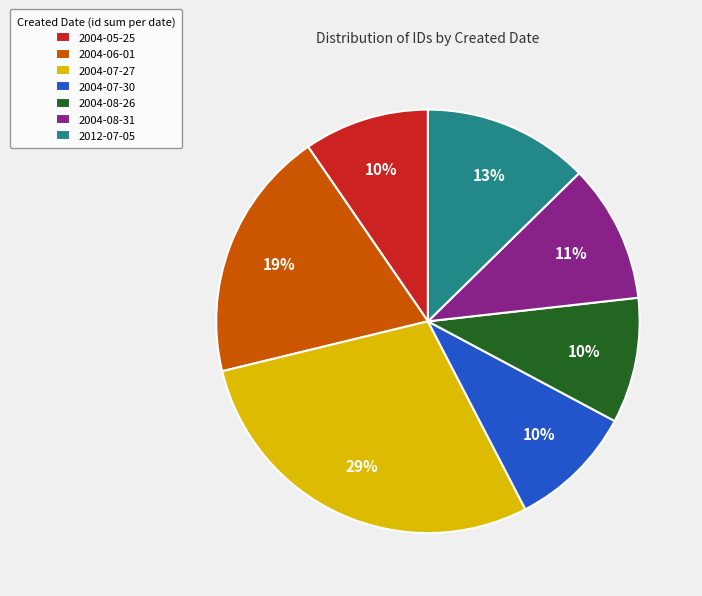

Is it true that 2004-08-31 is 23% of the pie?

False